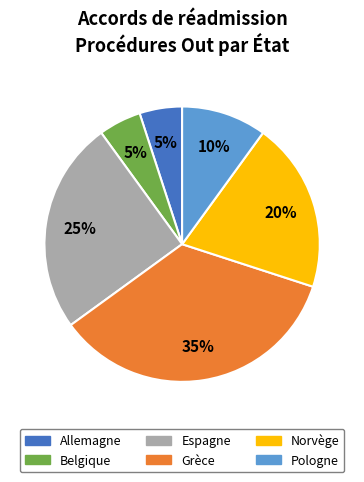

Does any single category account for the majority?

No